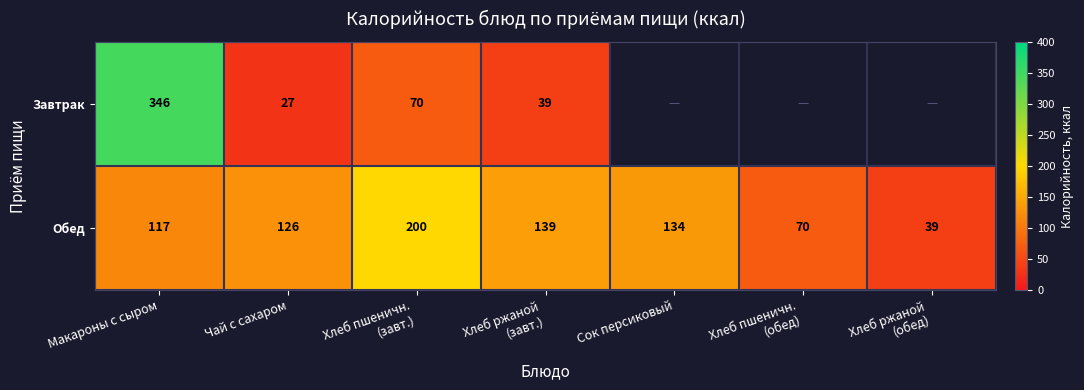

At which category does the chart reach its minimum across all series?

Сок персиковый